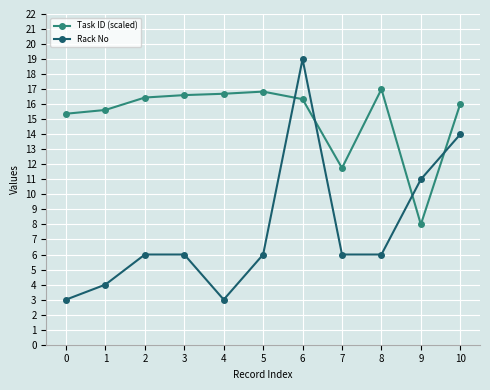

At 6, list the series in order from largest to smallest.

Rack No, Task ID (scaled)